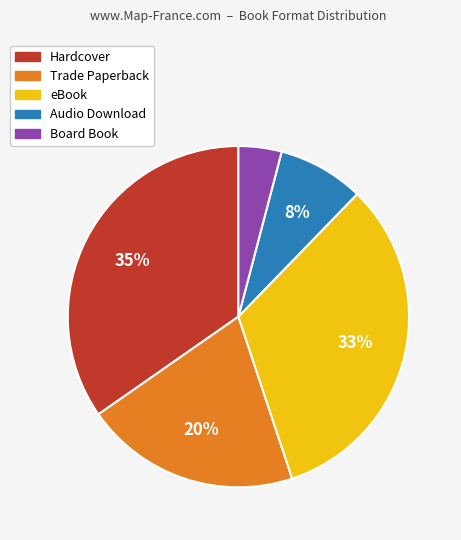

Approximately how many times larger is the value at Trade Paperback compared to Audio Download?

2.5